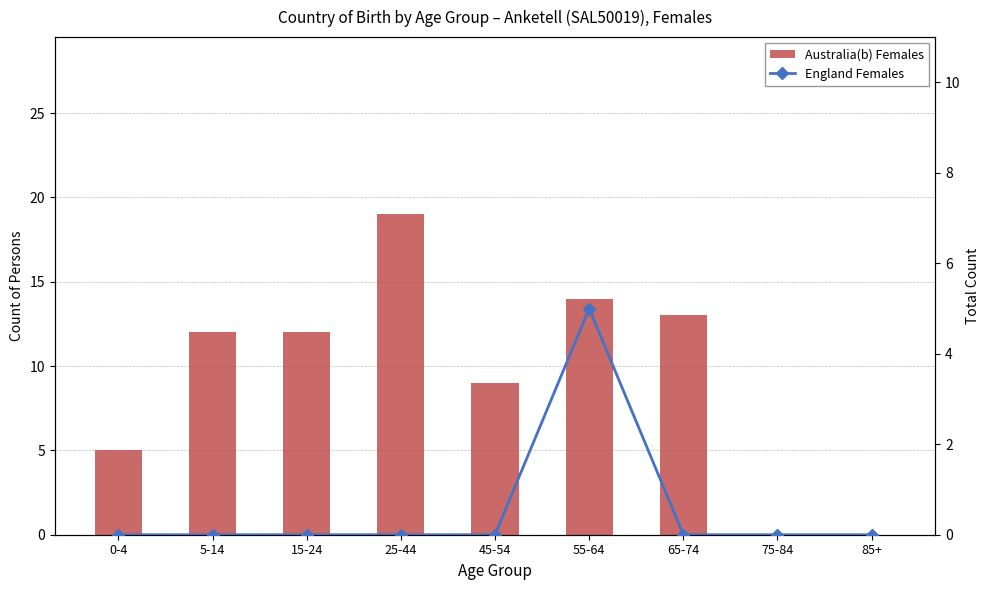

How many data points does each series have?

9